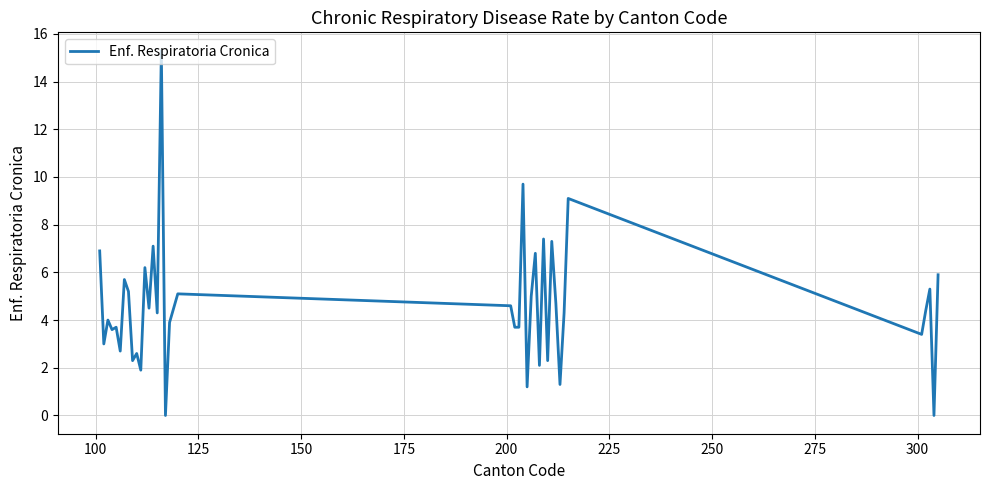

What is the maximum value shown in the chart?

15.3